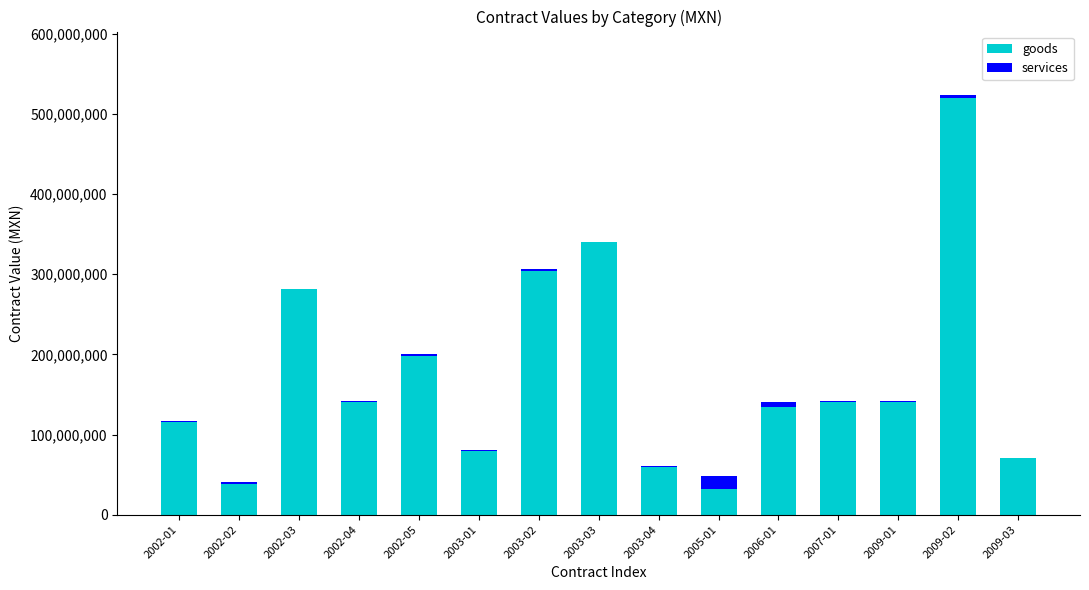

Are the bars grouped side by side (vs. stacked)?

No